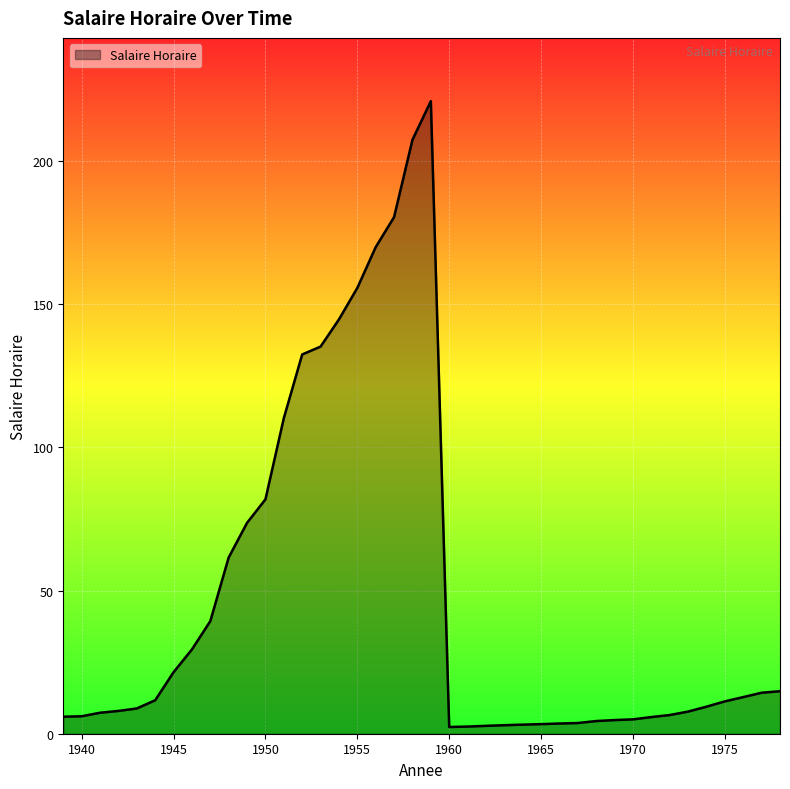

What is the maximum value shown in the chart?

221.0